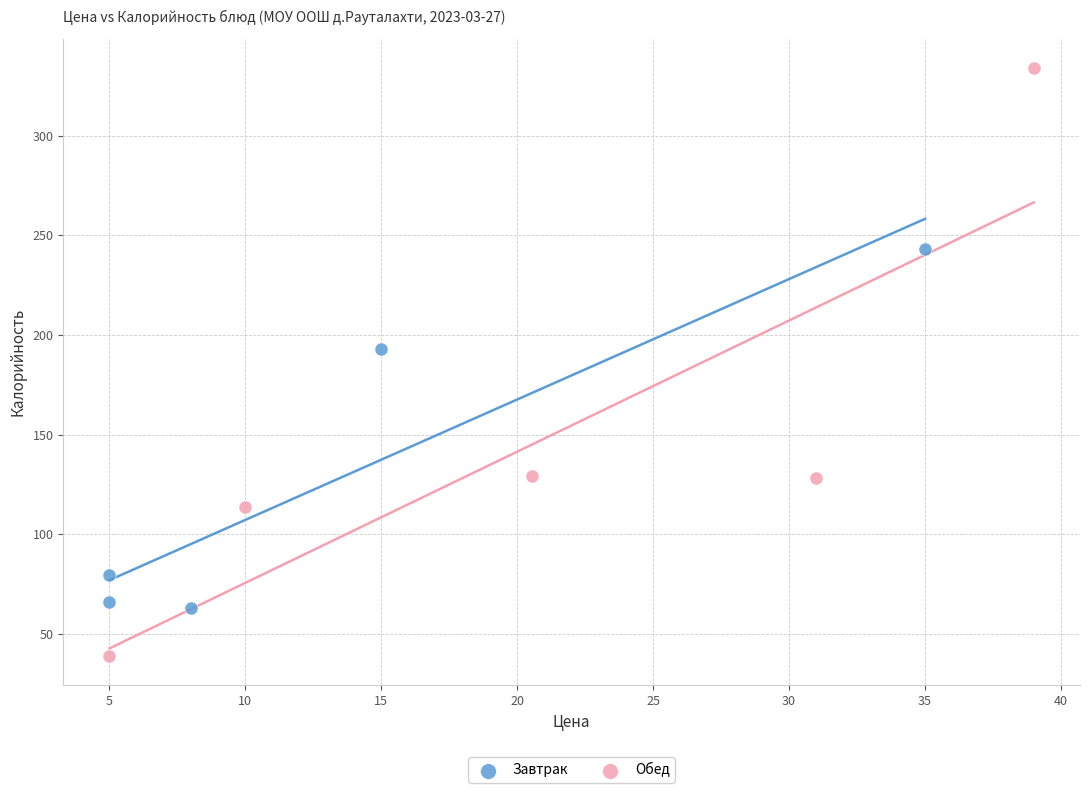

Which series contains the highest Y value?

Обед